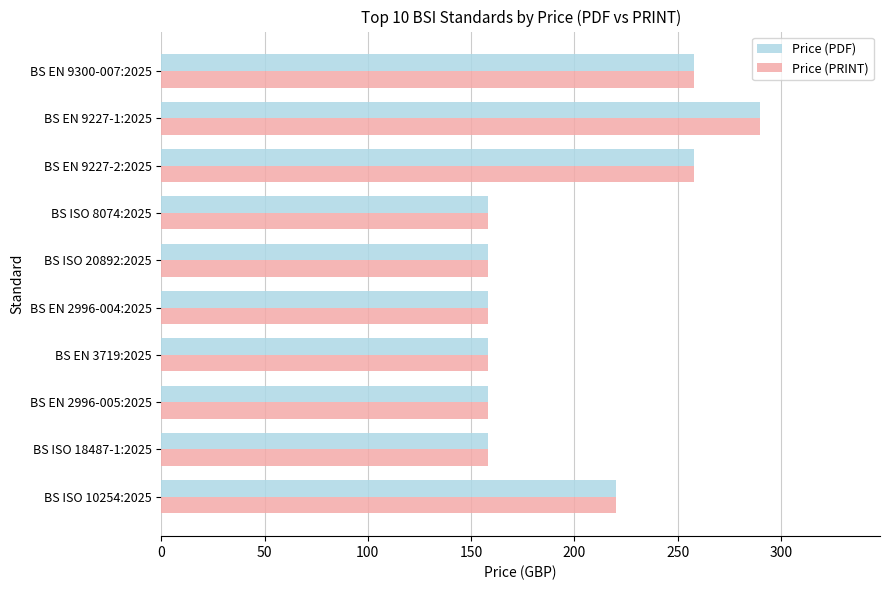

What is the maximum value shown in the chart?

290